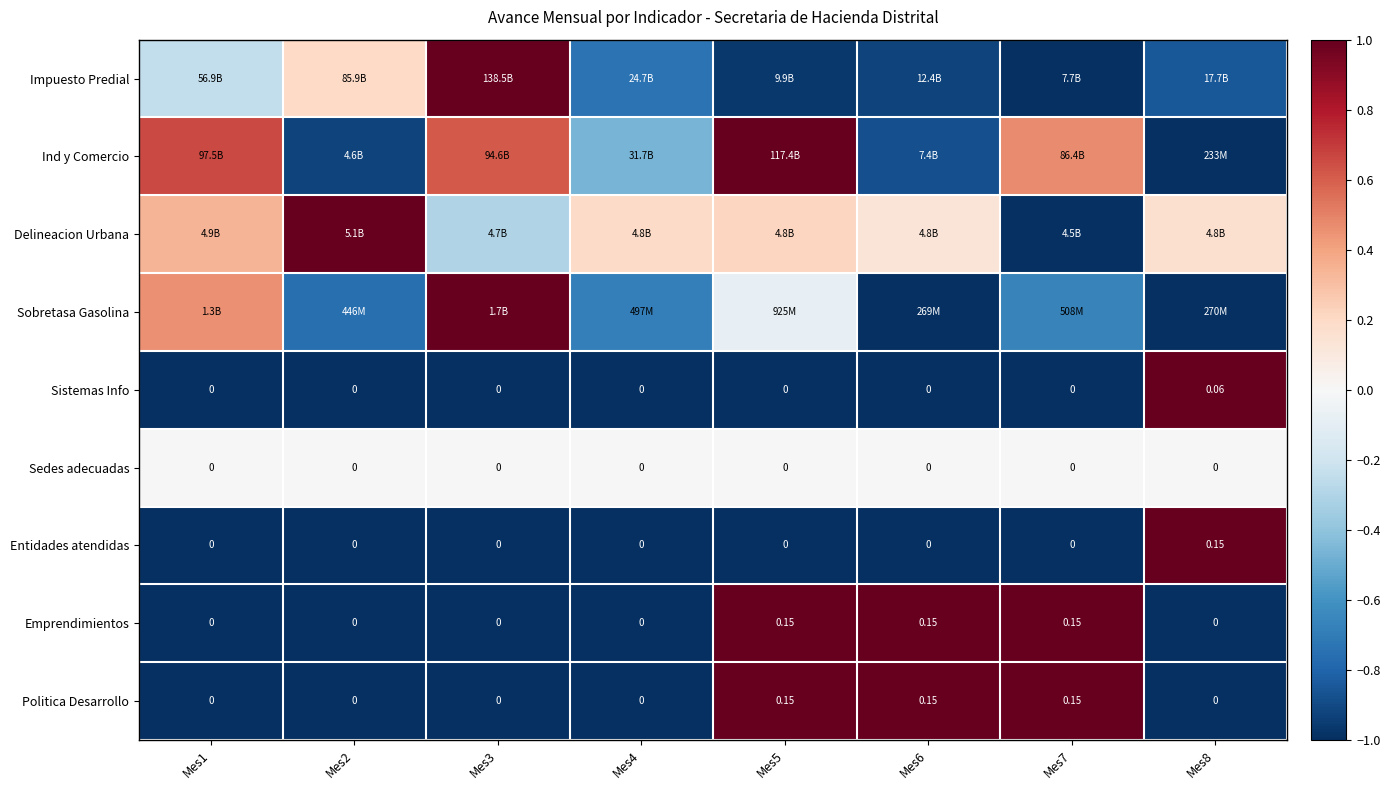

The value of Ind y Comercio at Mes8 is -1.5. True or false?

False